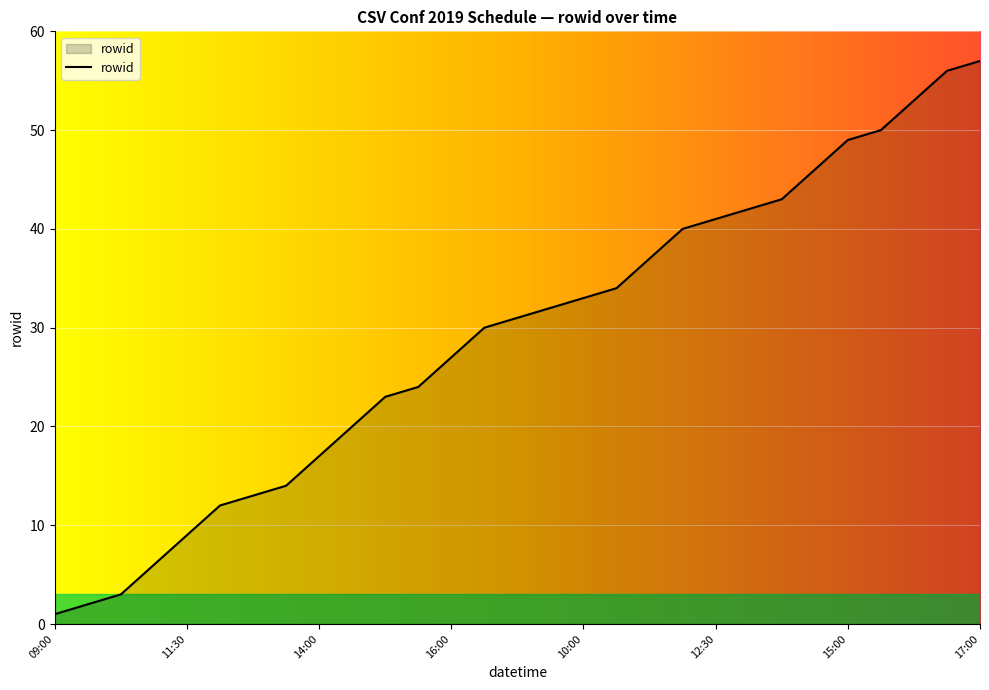

What is the greatest value displayed?

57